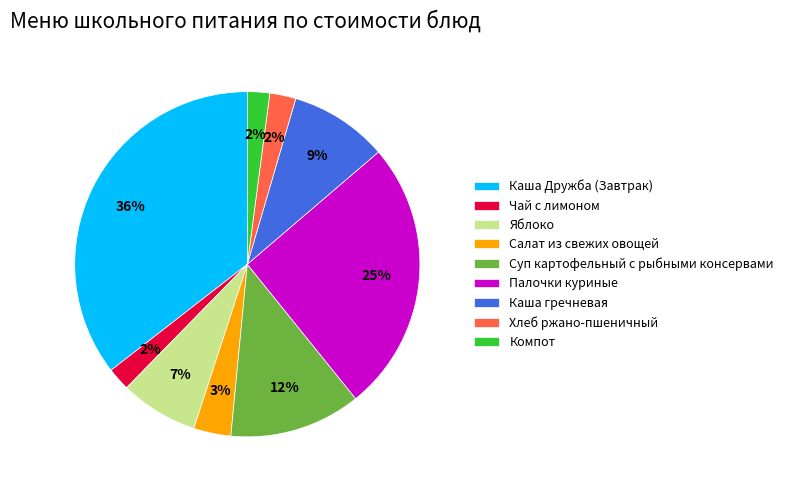

Is it true that Каша гречневая is 1% of the pie?

False